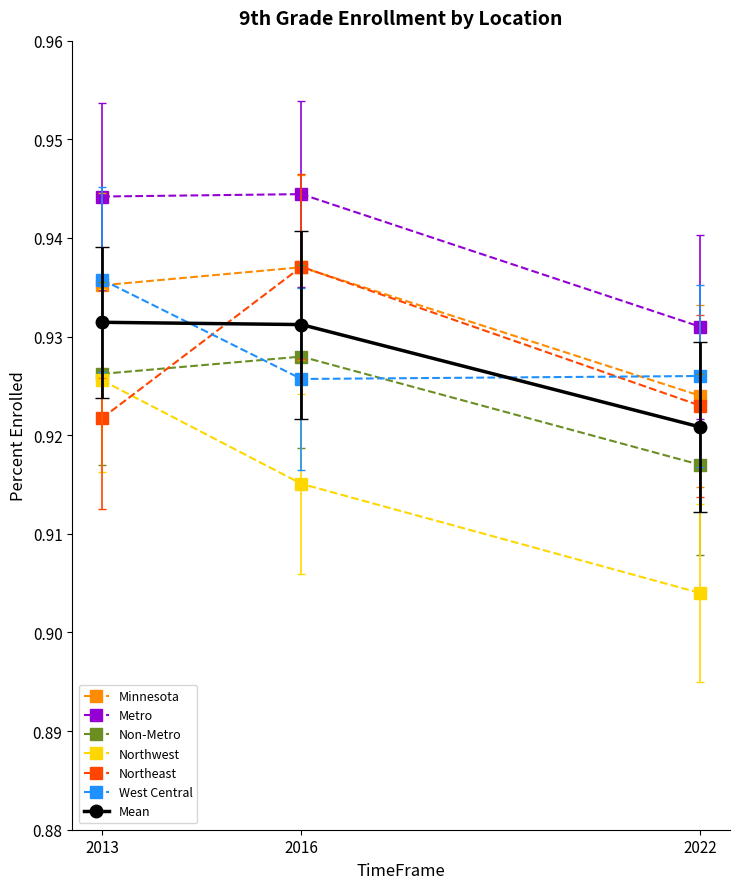

Is it true that Northwest equals 1.6 at 2016?

False